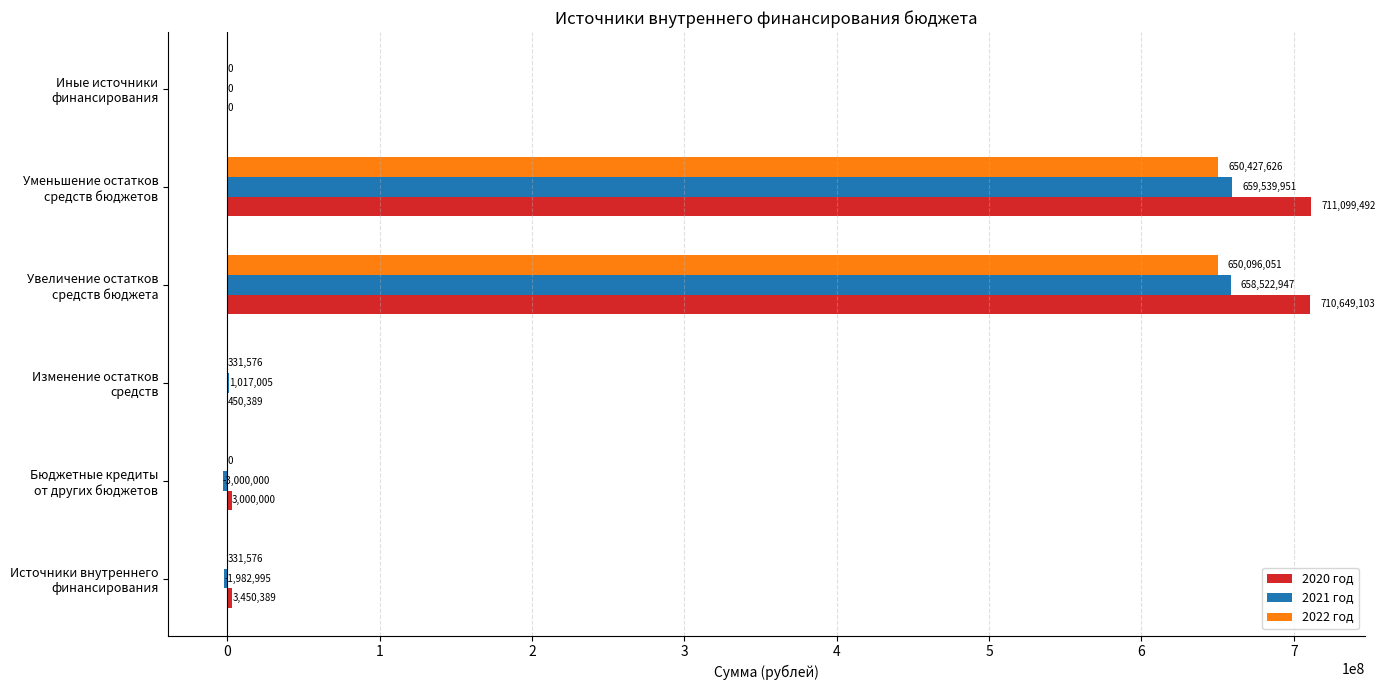

Count the number of categories in the chart.

6